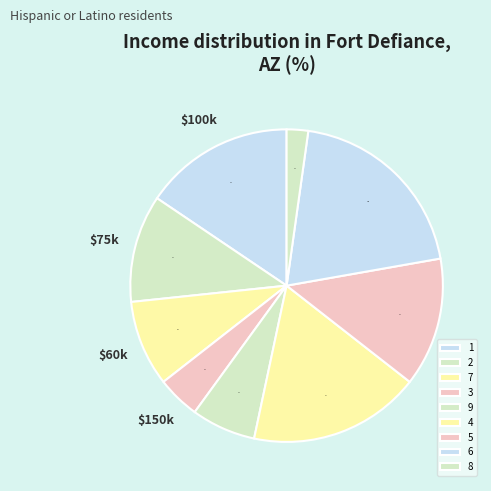

Is there a majority slice in this chart?

No